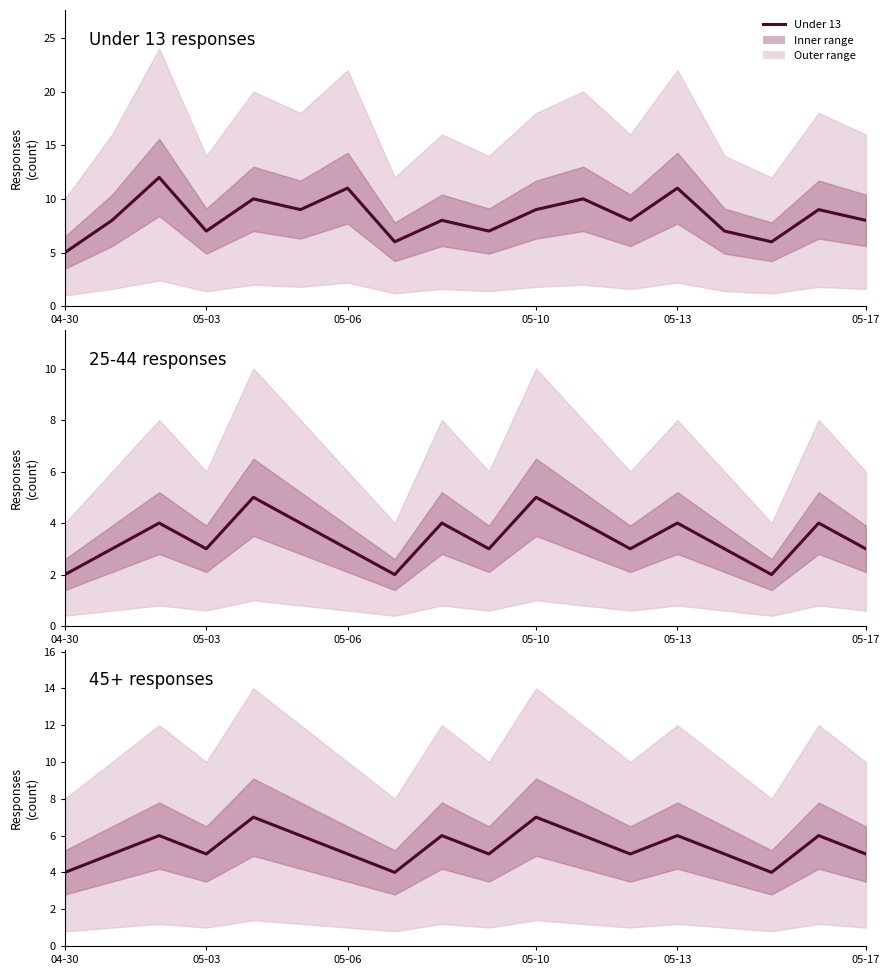

How many interior local peaks (higher than both neighbors) does the data have?

7